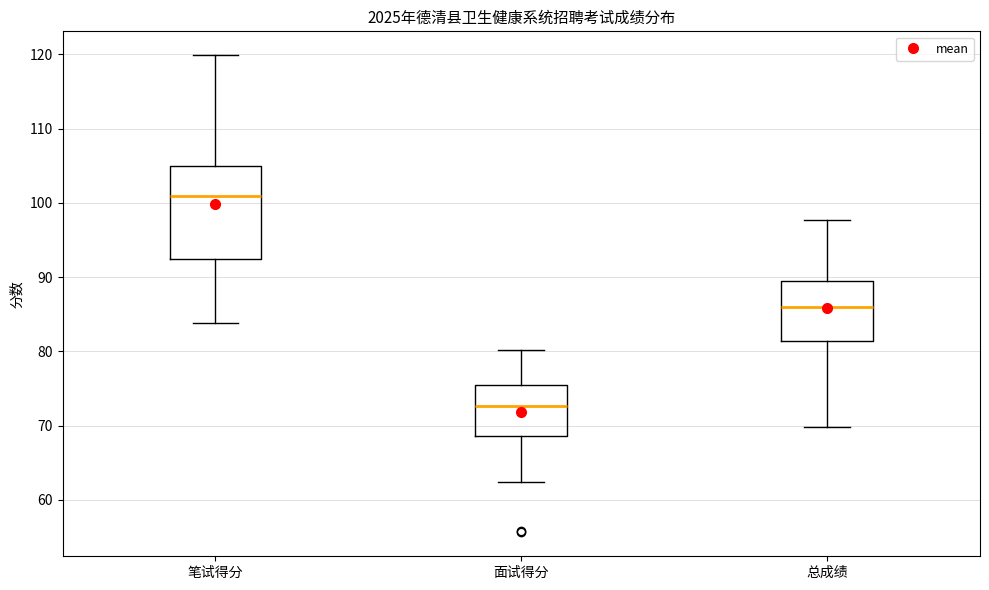

Reading left to right, transcribe this box plot: for each box, give where its median line is, the range the box spans, and where its two whiskers end, as read against the y-axis. The values are not printed on the chart, so give them approximately, as read against the axis.

笔试得分: median 101, box 92 to 105, whiskers 84 to 120
面试得分: median 73, box 69 to 75, whiskers 62 to 80
总成绩: median 86, box 81 to 90, whiskers 70 to 98